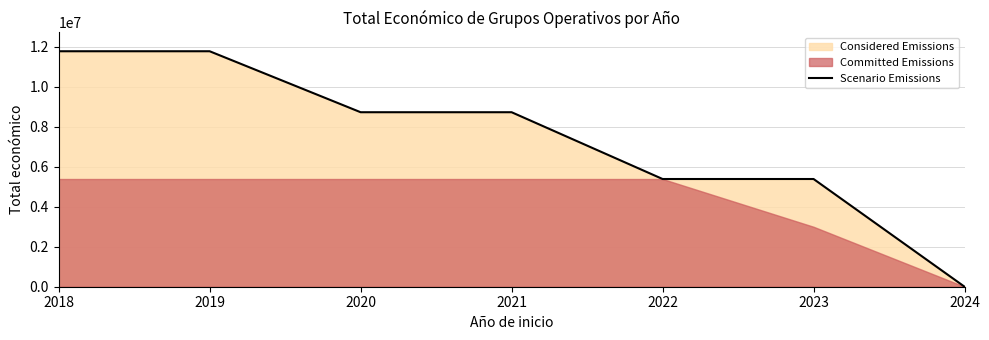

Reading right to left, extract all data points from this chart.

2024=0	2023=5390598	2022=5390598	2021=8732850	2020=8732850	2019=11784423	2018=11784423